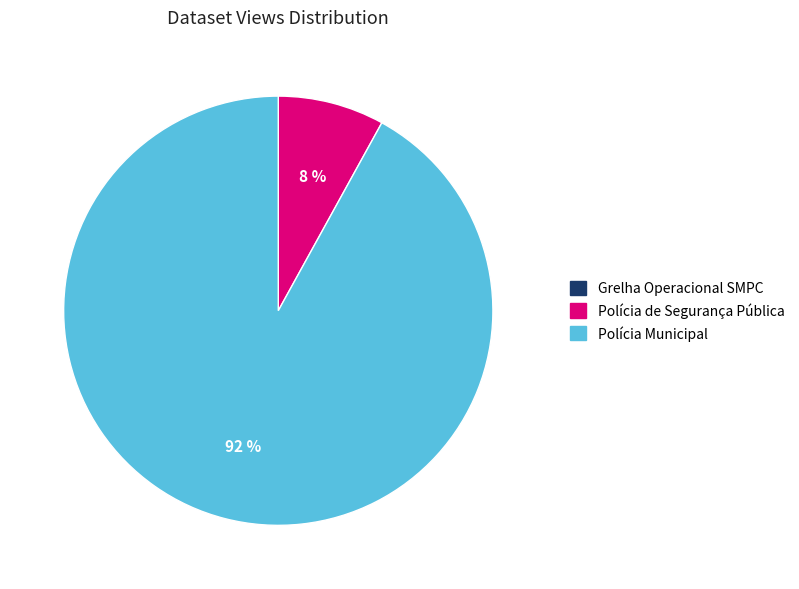

Which slice is the largest?

Polícia Municipal